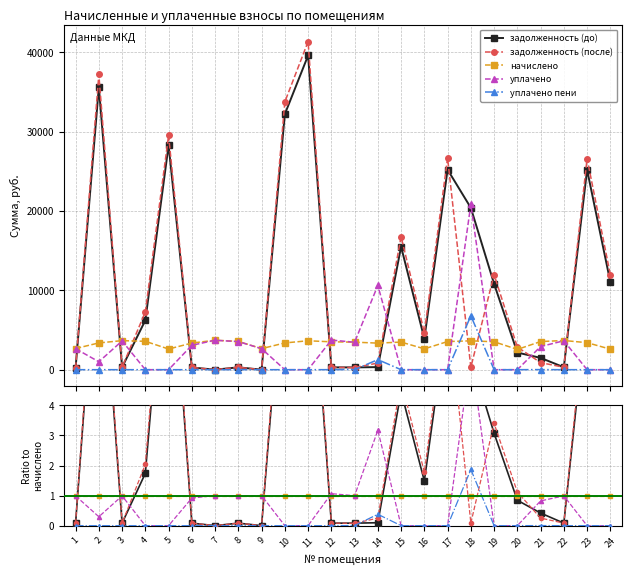

In задолженность (после), how many points are lower than both neighbors (excluding endpoints)?

7